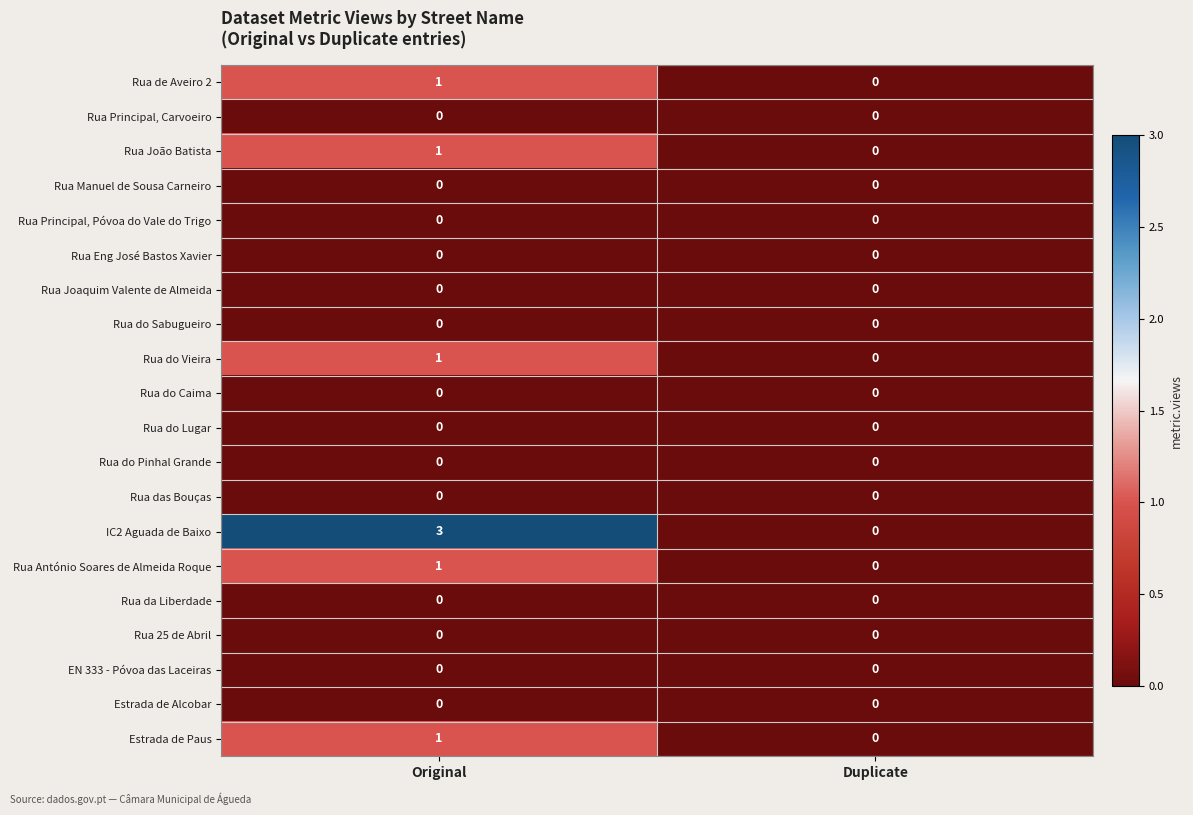

True or false: Rua Principal, Póvoa do Vale do Trigo has a value of 0 at Duplicate.

True